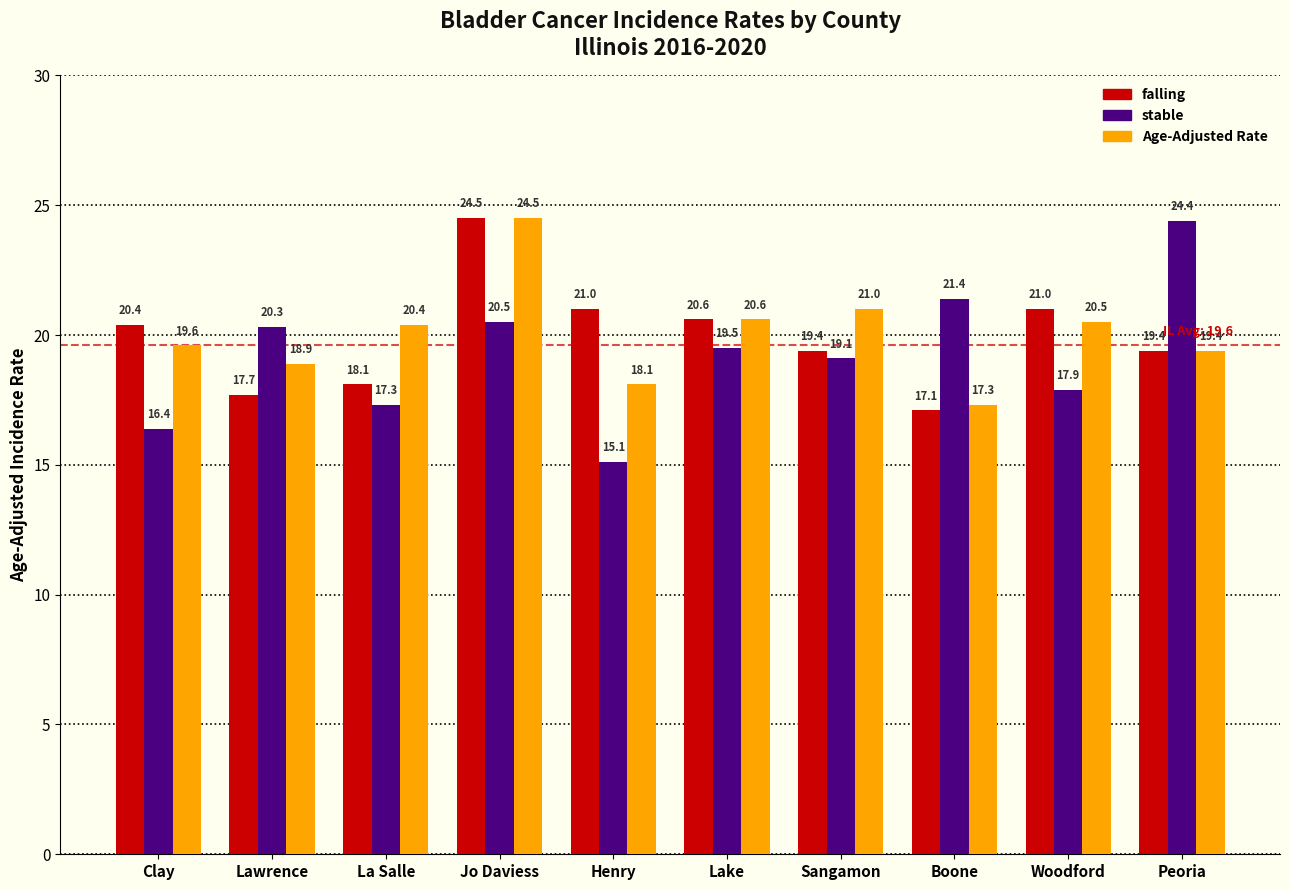

Read the stable value at Sangamon.

19.1